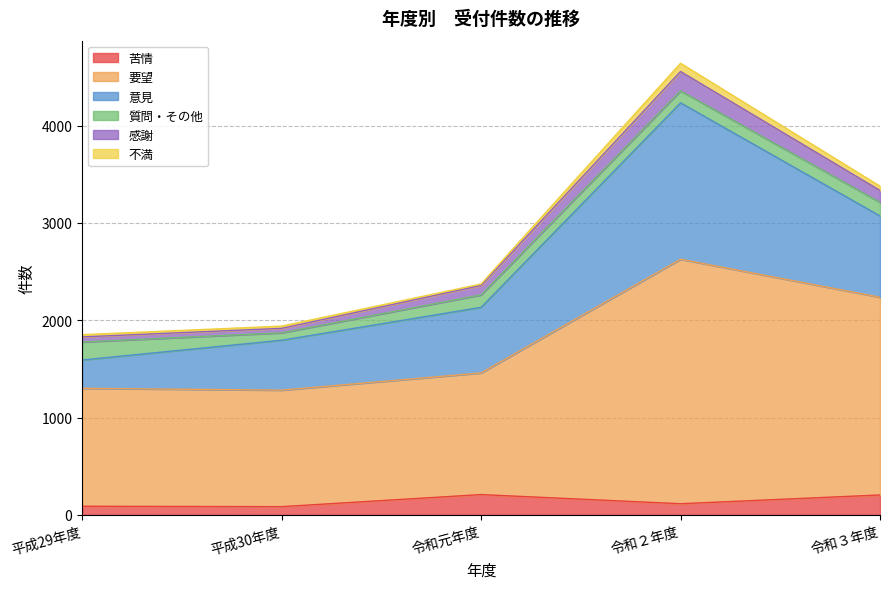

What are all the series names shown in the legend?

苦情, 要望, 意見, 質問・その他, 感謝, 不満